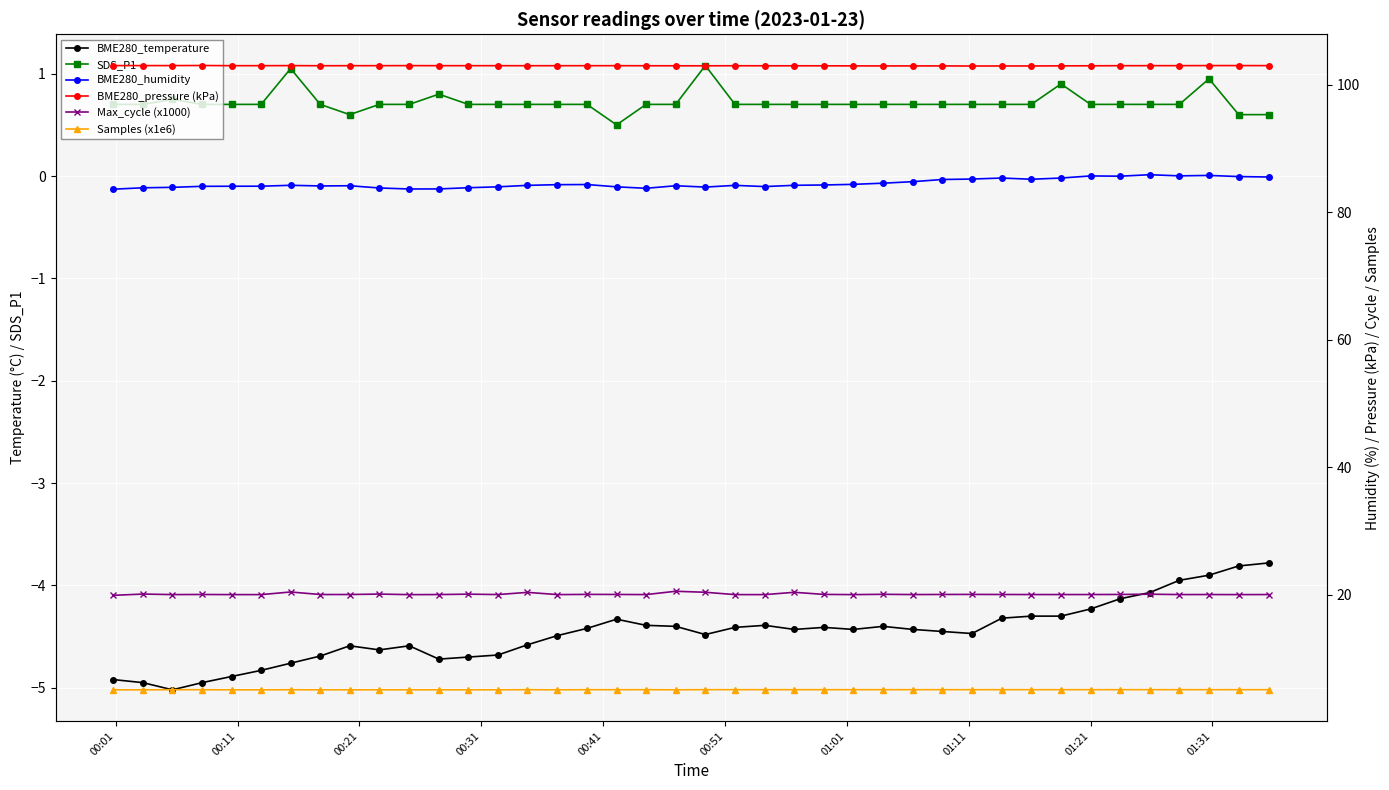

The value of BME280_pressure (kPa) at 28 is 154.1. True or false?

False